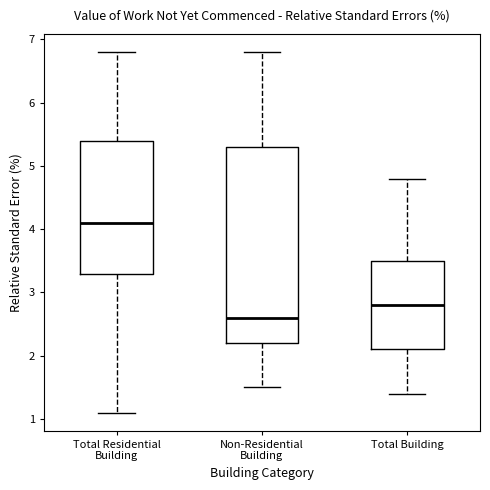

Reading left to right, read every box against the y-axis: the position of its median line, the range the box covers, and the ends of its whiskers. The values are not printed on the chart, so give them approximately, as read against the axis.

Total Residential Building: median 4.1, box 3.3 to 5.4, whiskers 1.1 to 6.8
Non-Residential Building: median 2.6, box 2.2 to 5.3, whiskers 1.5 to 6.8
Total Building: median 2.8, box 2.1 to 3.5, whiskers 1.4 to 4.8